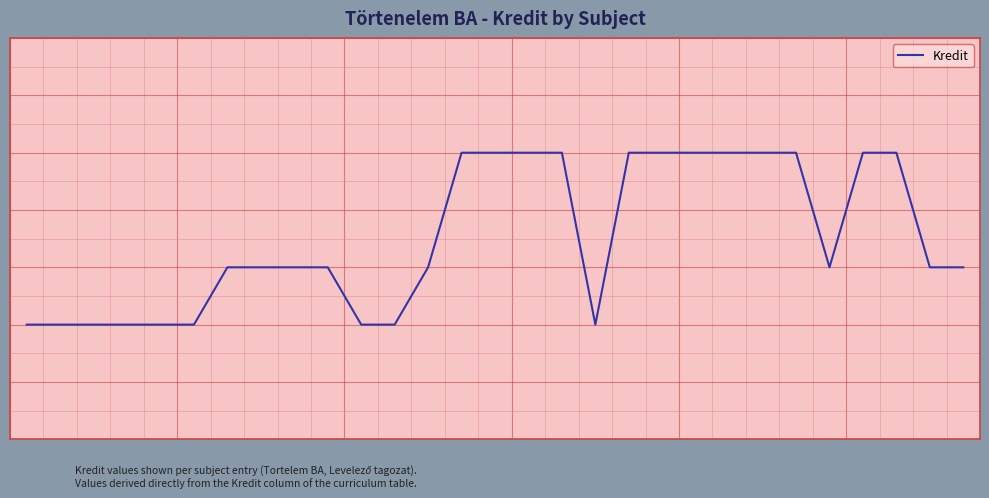

Is this an area chart (filled region under the line)?

No